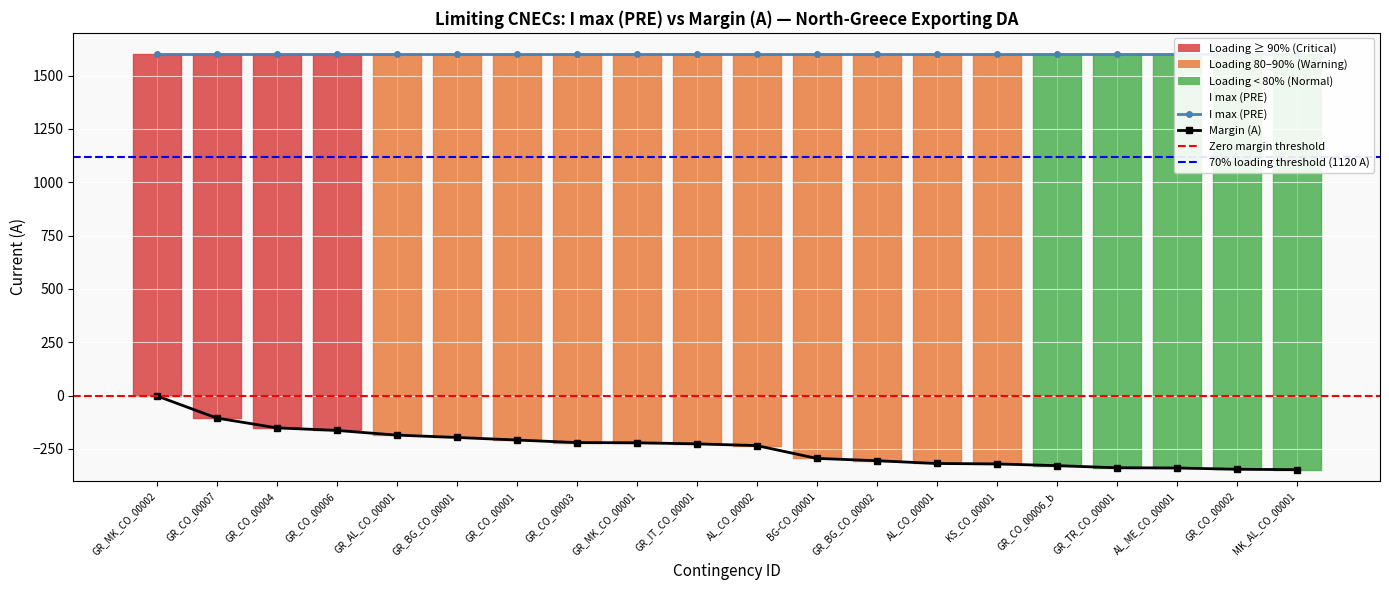

At which label is the value closest to -174?

GR_CO_00006